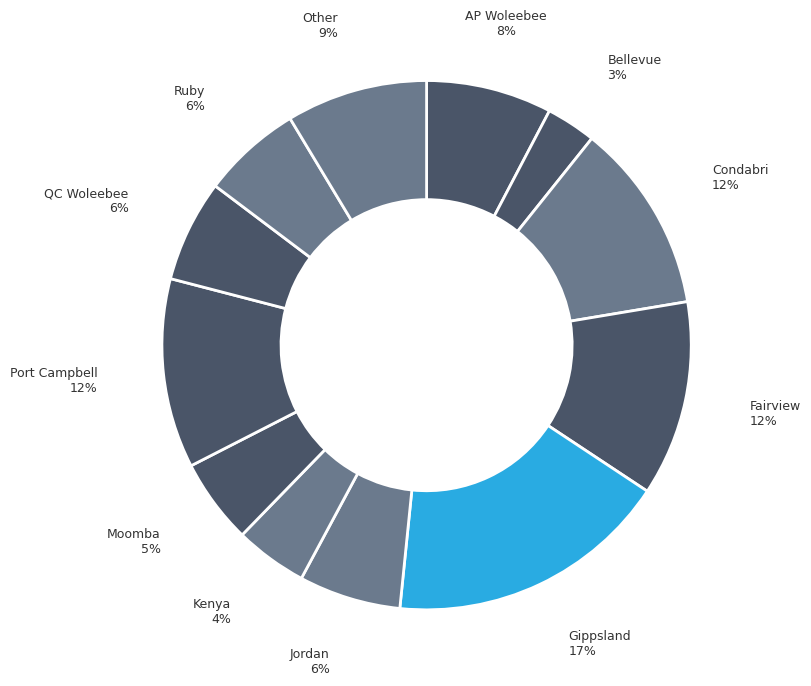

How many segments does this pie chart have?

12